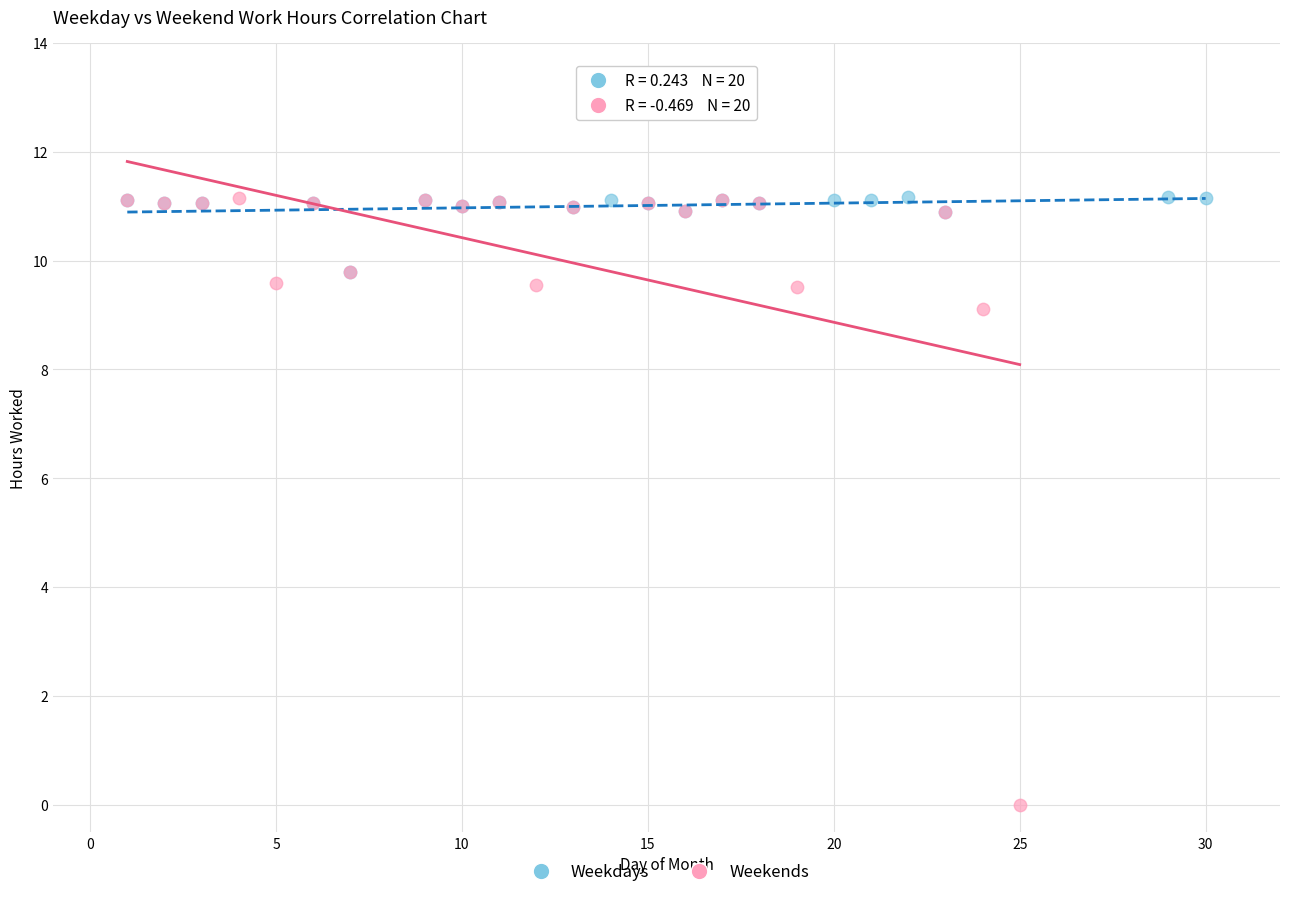

What are all the series names shown in the legend?

Weekdays, Weekends